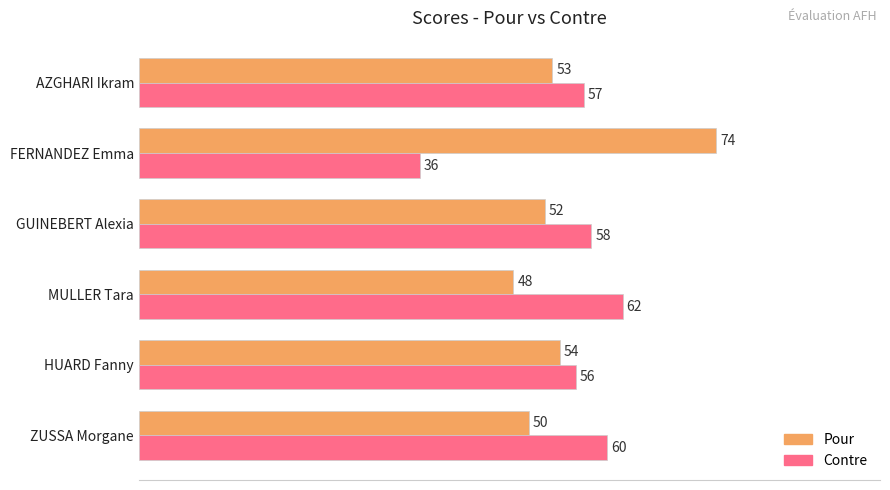

At which label is Pour closest to 61?

HUARD Fanny